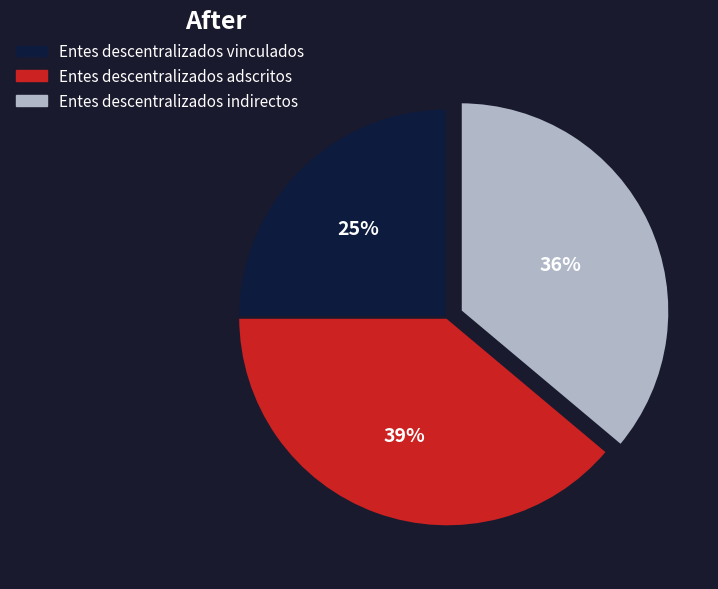

To the nearest percent, what is the difference between the Entes descentralizados indirectos and Entes descentralizados adscritos slice percentages?

3%